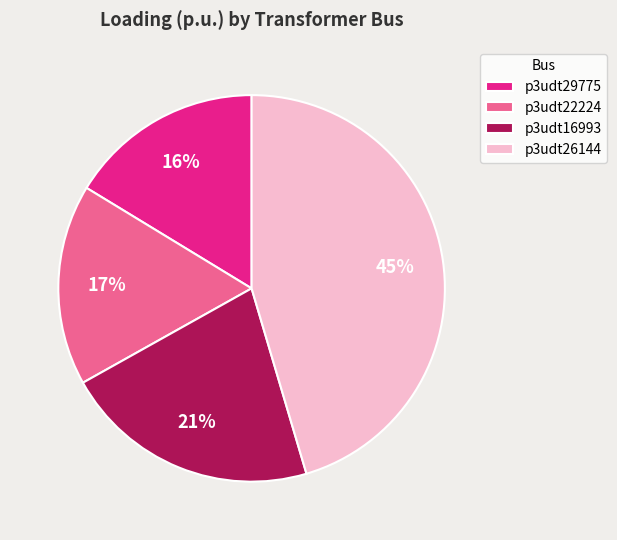

Which category has the smallest portion of the pie?

p3udt29775